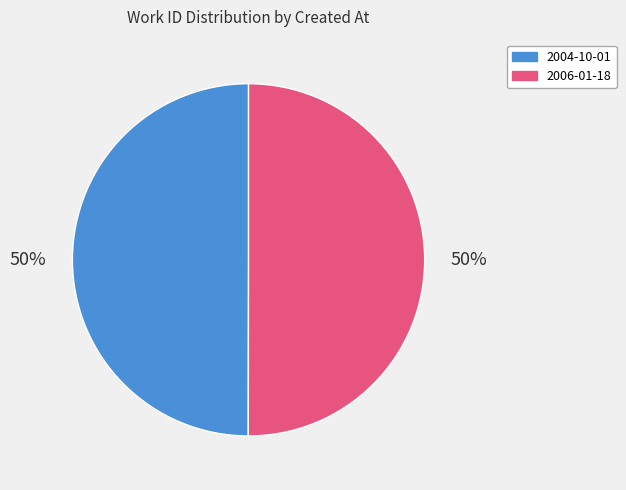

Is the sum of 2006-01-18 and 2004-10-01 greater than half?

Yes